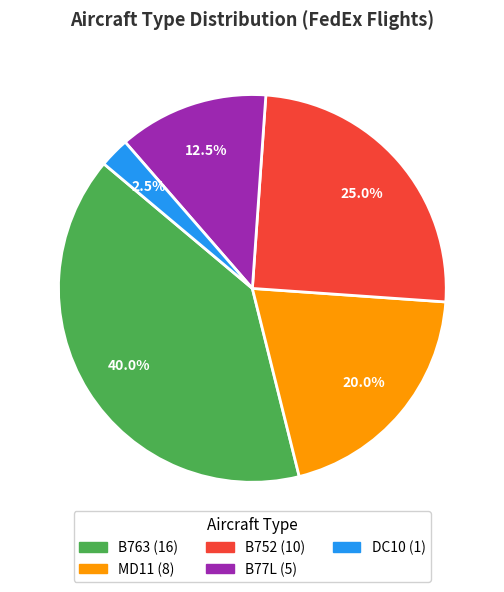

Rank the categories by value from lowest to highest.

DC10, B77L, MD11, B752, B763